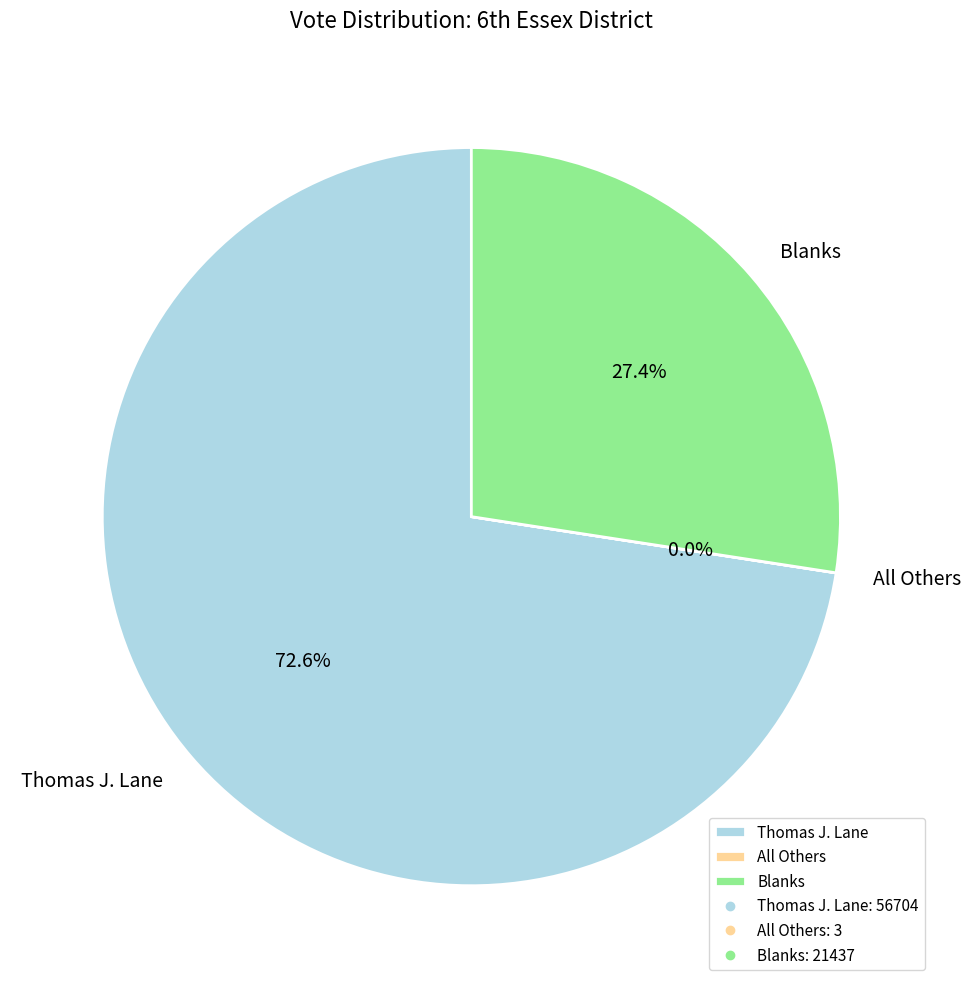

The Blanks slice represents 27% of the pie. True or false?

True